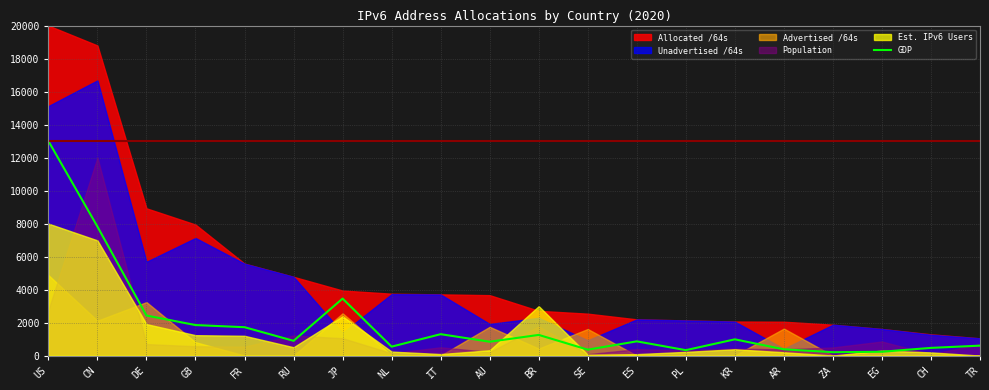

Where does the data first go above 895?

US